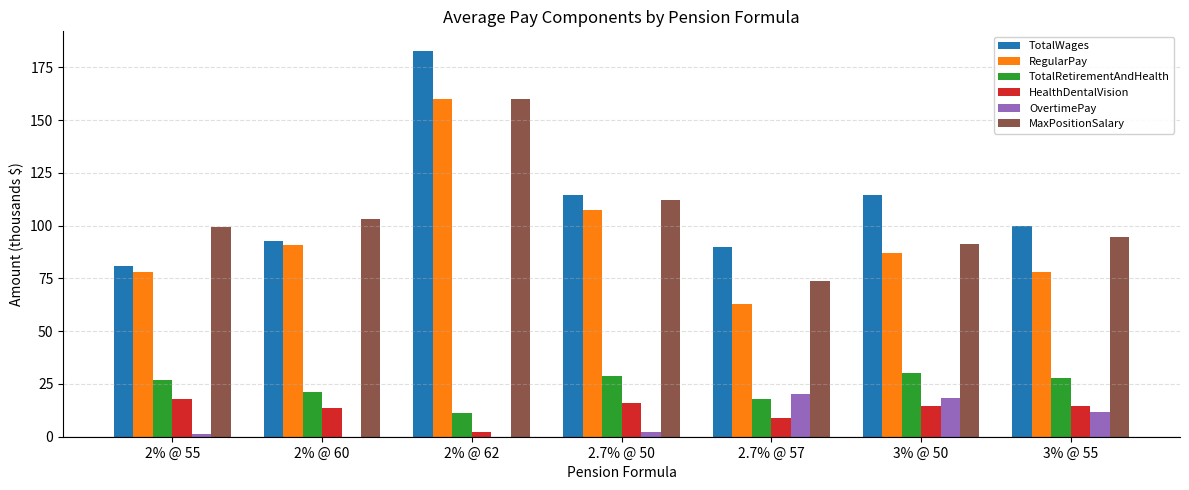

Which category has the highest value across all series?

2% @ 62